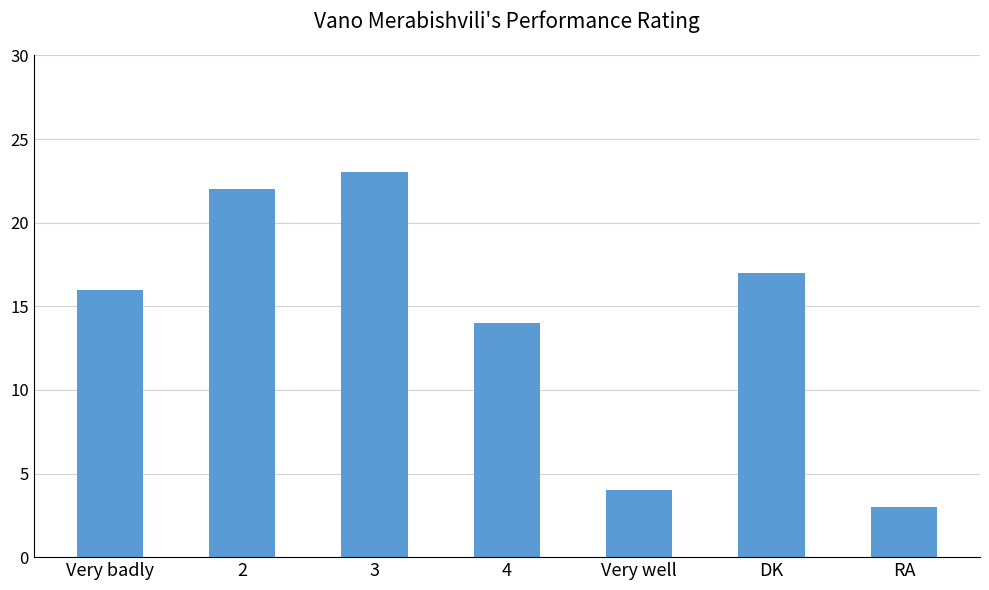

Which label corresponds to the largest value in the chart?

3